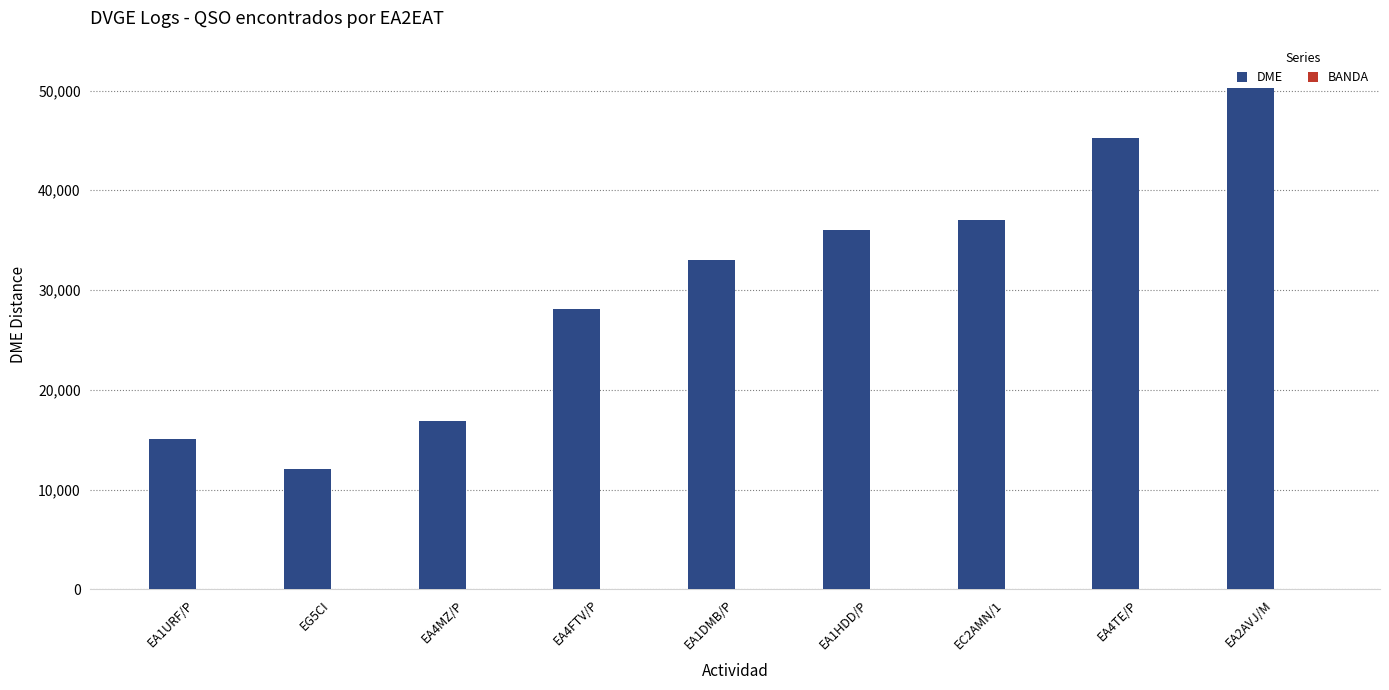

The DME series shows 33024 at EA1DMB/P. True or false?

True